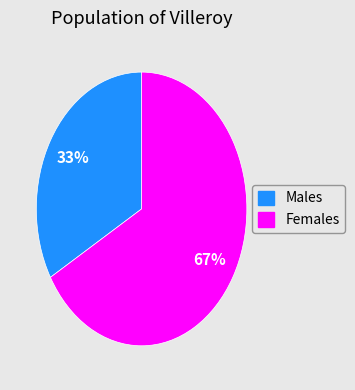

How many segments does this pie chart have?

2